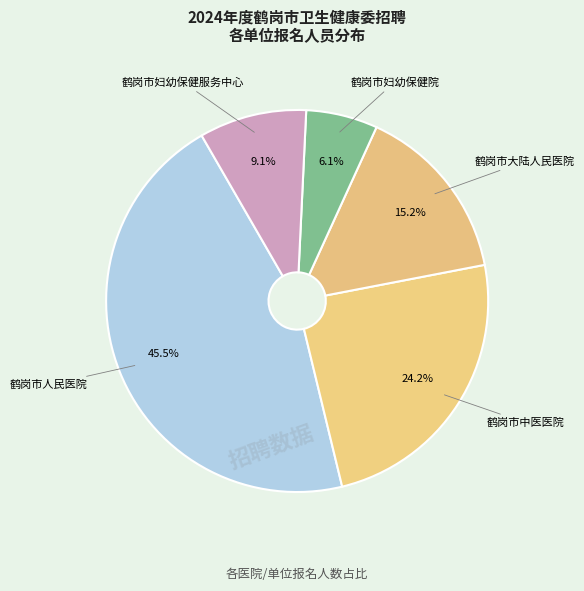

Rank the categories by value from highest to lowest.

鹤岗市人民医院, 鹤岗市中医医院, 鹤岗市大陆人民医院, 鹤岗市妇幼保健服务中心, 鹤岗市妇幼保健院